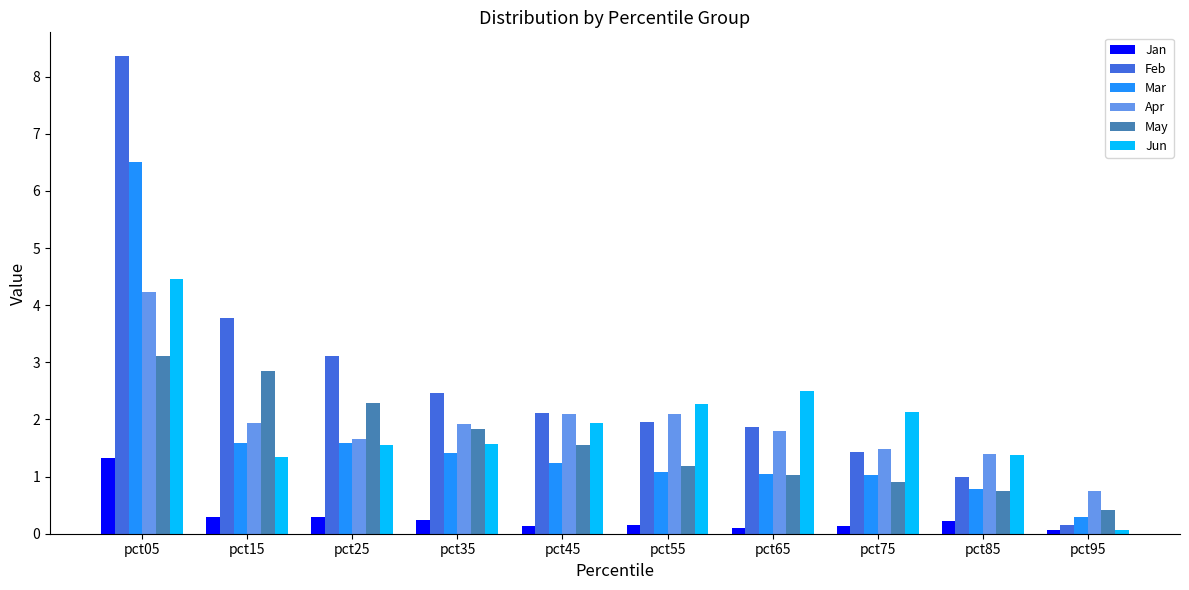

What value does the Jan series have at pct85?

0.2